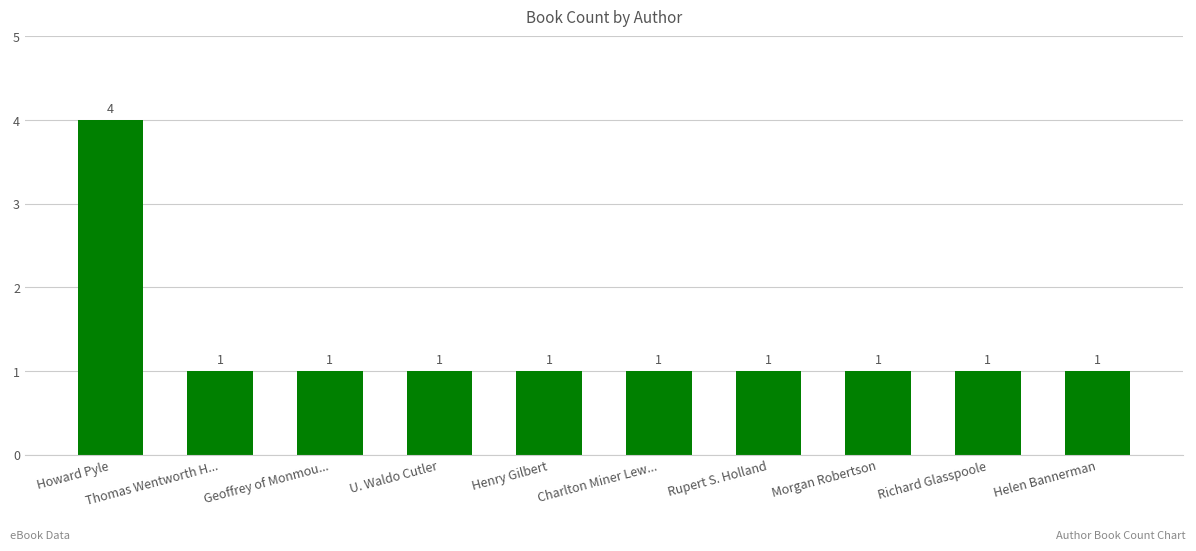

Does the chart contain any negative values?

No